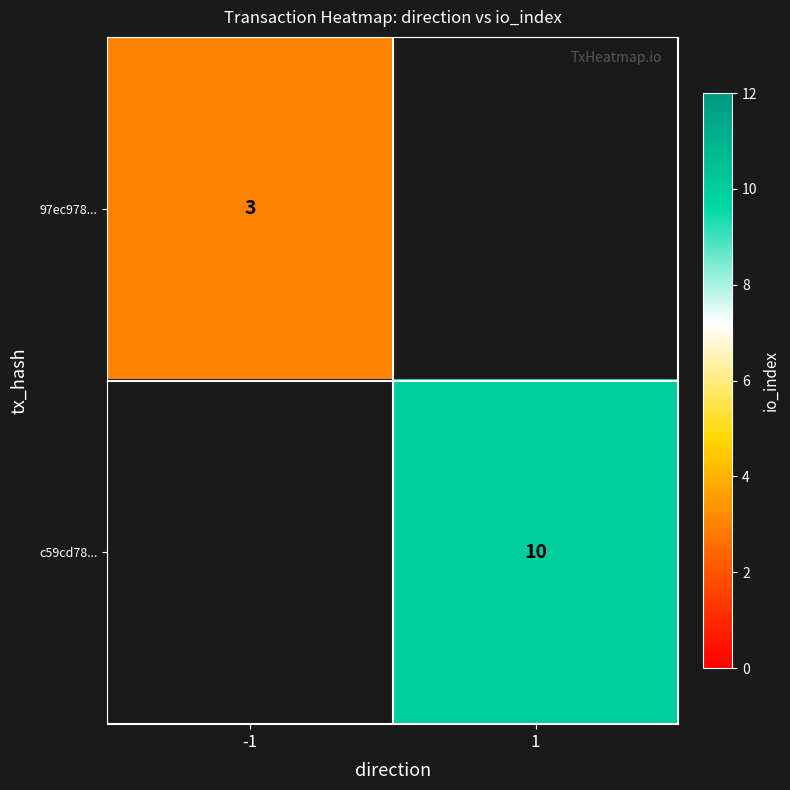

What is the maximum value shown in the chart?

10.0